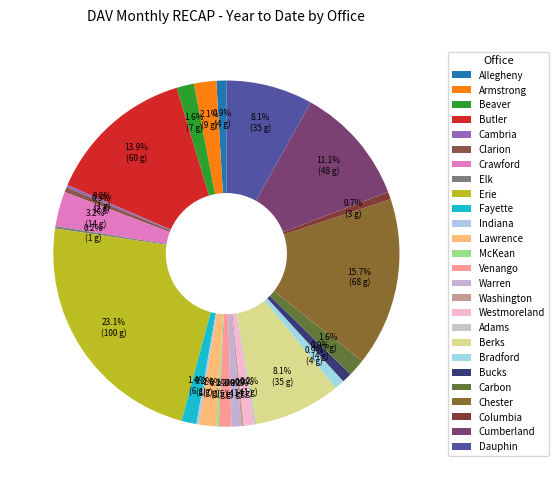

What portion of the pie excludes Cumberland?

88.9%